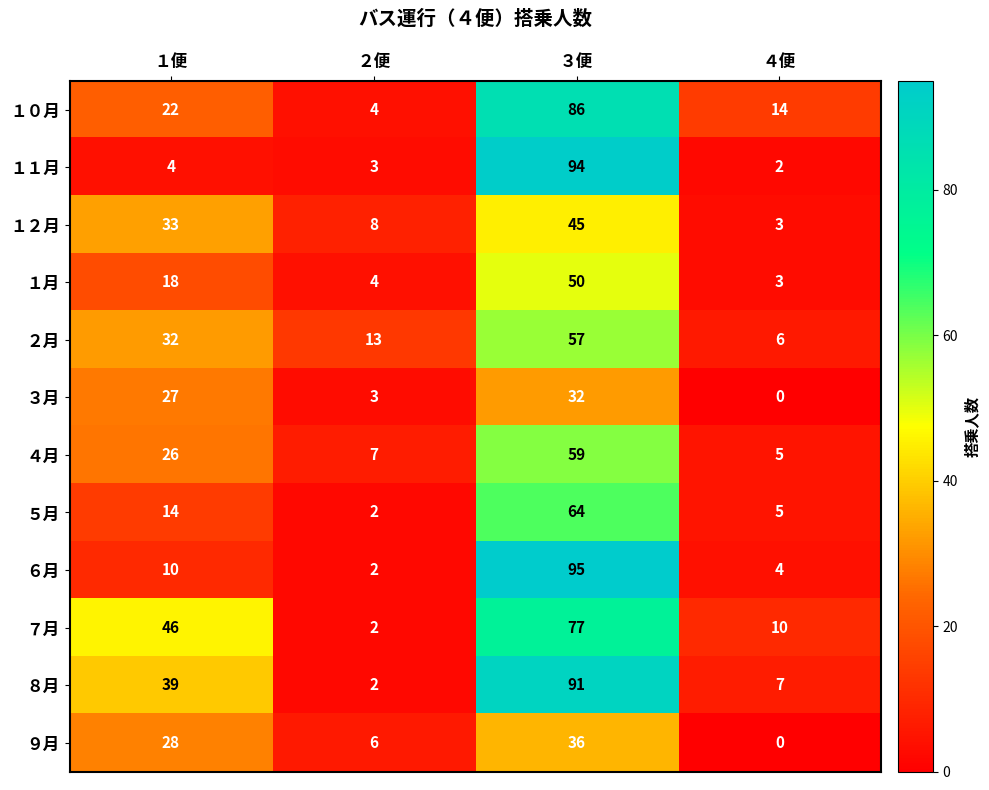

At which label is １月 closest to 26?

１便